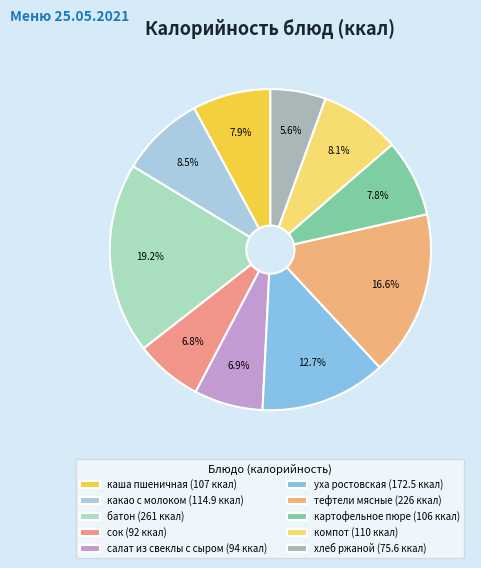

Is there a majority slice in this chart?

No